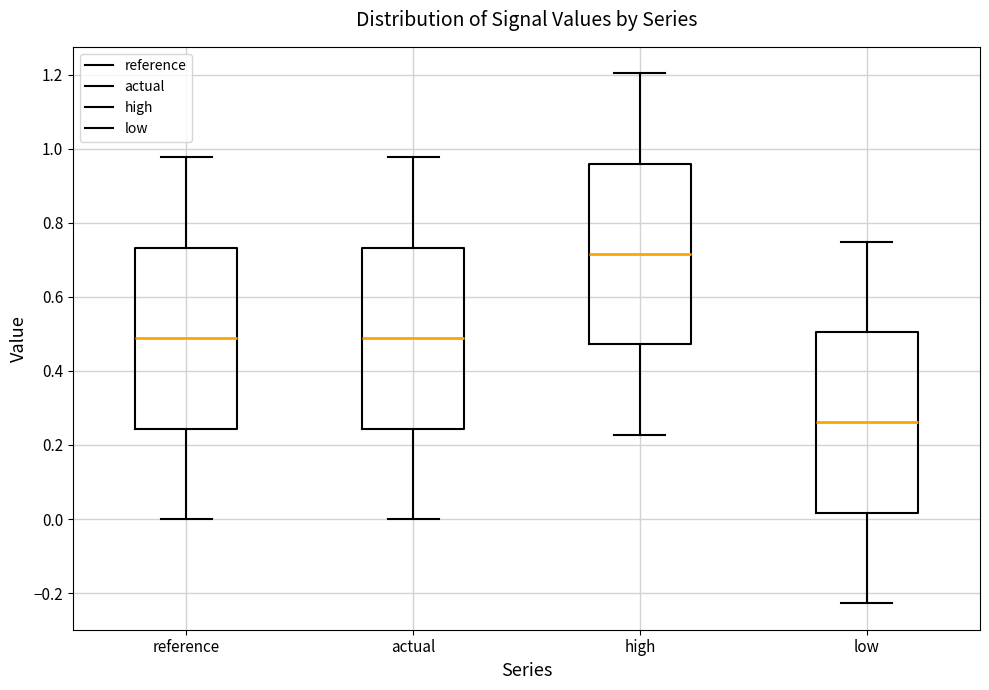

Reading left to right, transcribe this box plot: for each box, give where its median line is, the range the box spans, and where its two whiskers end, as read against the y-axis. The values are not printed on the chart, so give them approximately, as read against the axis.

reference: median 0.48, box 0.24 to 0.74, whiskers 0.00 to 0.98
actual: median 0.48, box 0.24 to 0.74, whiskers 0.00 to 0.98
high: median 0.72, box 0.48 to 0.96, whiskers 0.22 to 1.20
low: median 0.26, box 0.02 to 0.50, whiskers -0.22 to 0.74